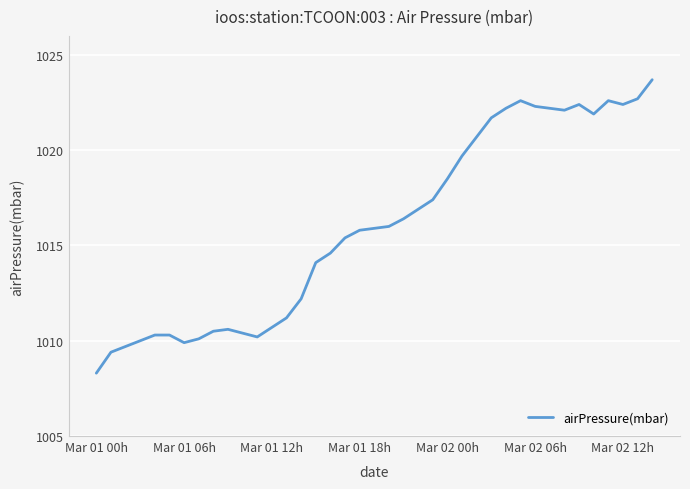

What is the smallest value displayed?

1008.3